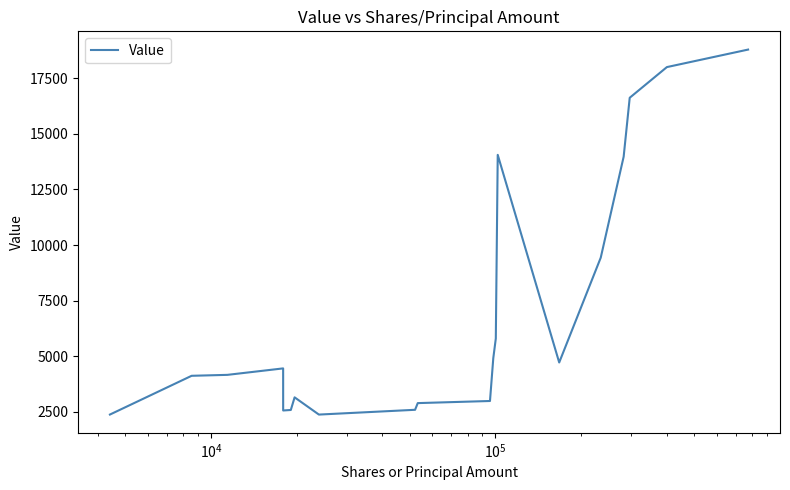

How many lines are shown in the chart?

1